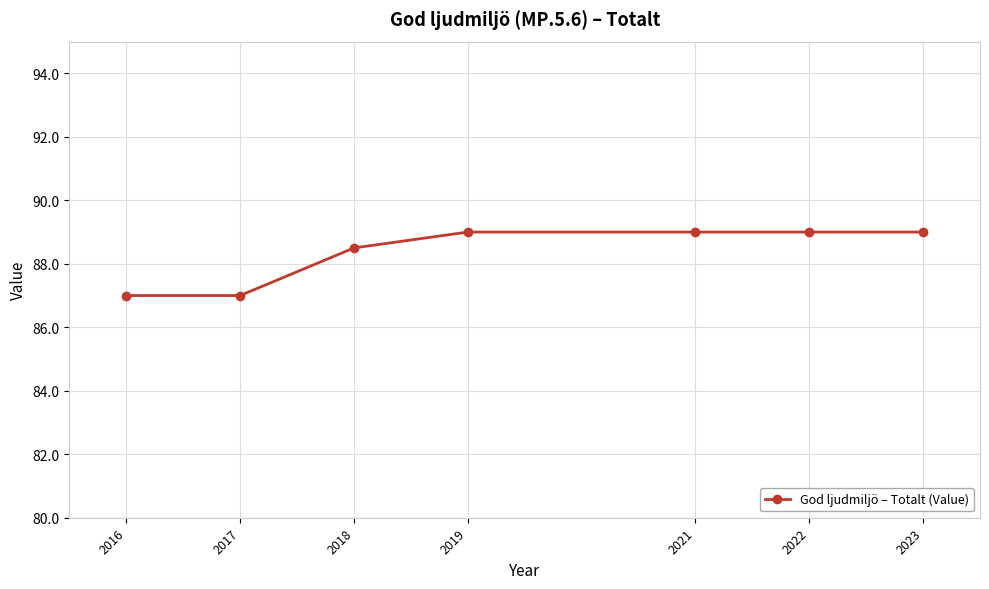

Reading left to right, transcribe all the data shown in this chart.

2016=87.0	2017=87.0	2018=88.5	2019=89.0	2021=89.0	2022=89.0	2023=89.0